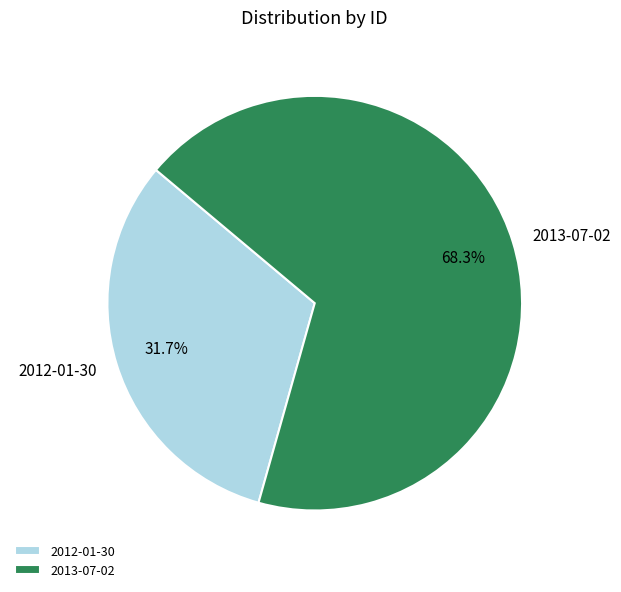

Between 2012-01-30 and 2013-07-02, which is larger?

2013-07-02